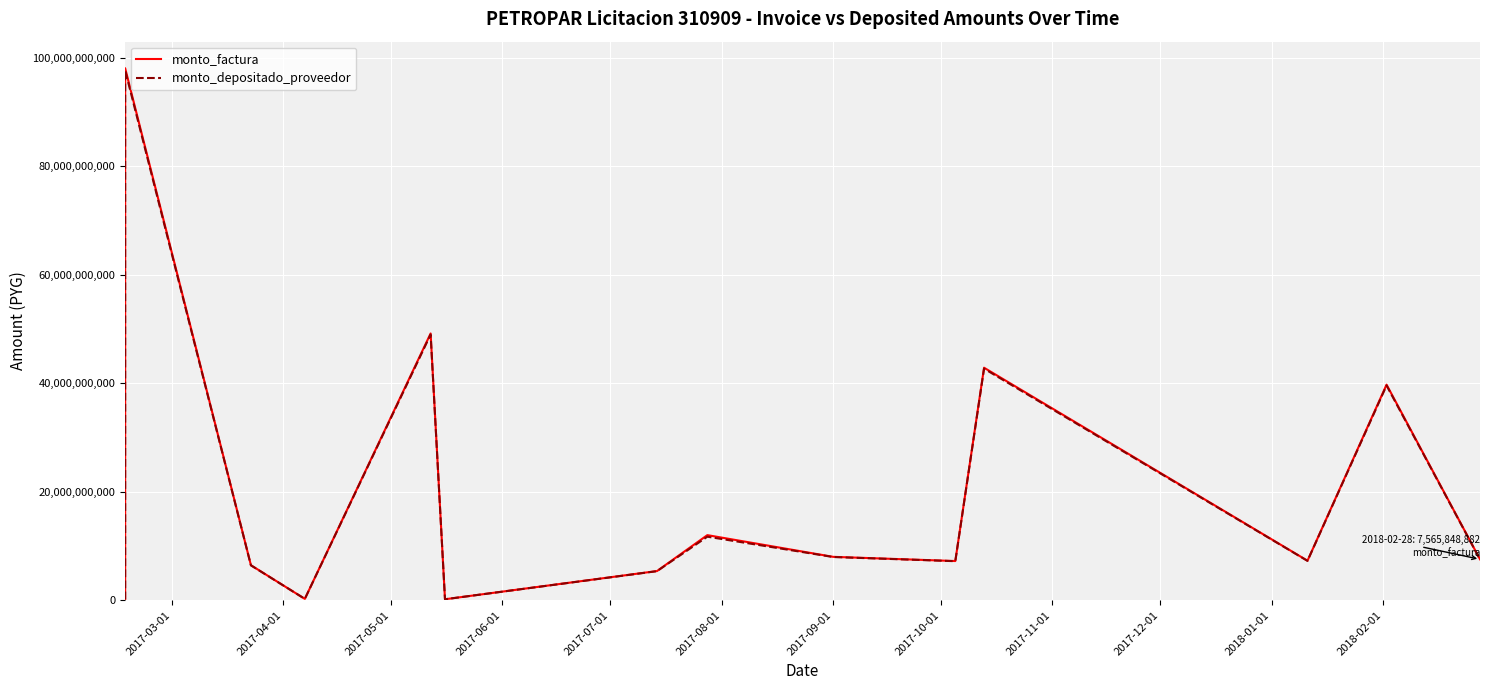

List the series in order of their overall mean, lowest first.

monto_depositado_proveedor, monto_factura